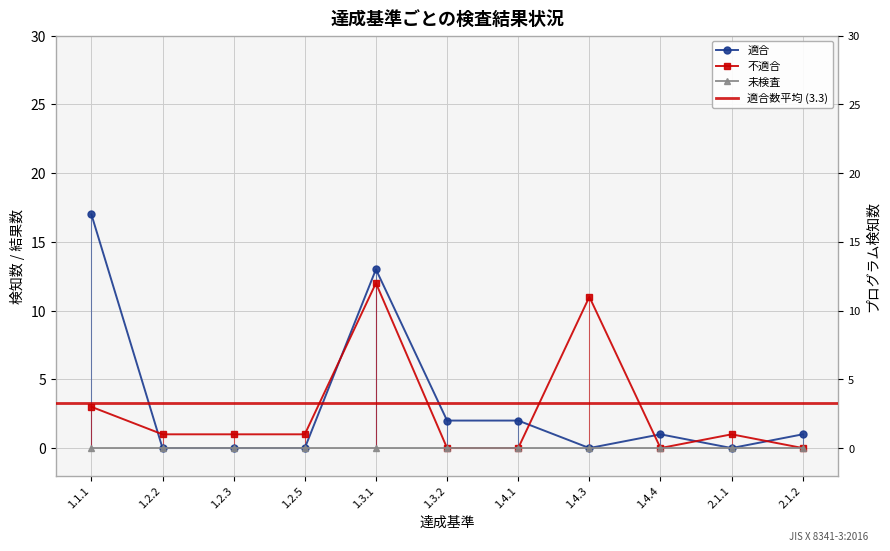

How many values in 適合 are above zero?

6